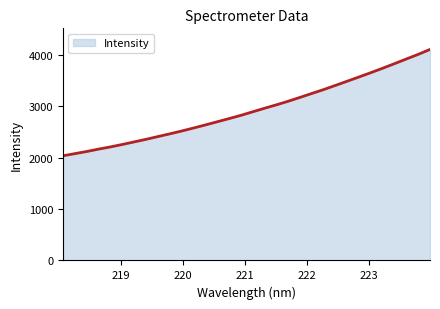

What is the minimum value shown in the chart?

2038.6